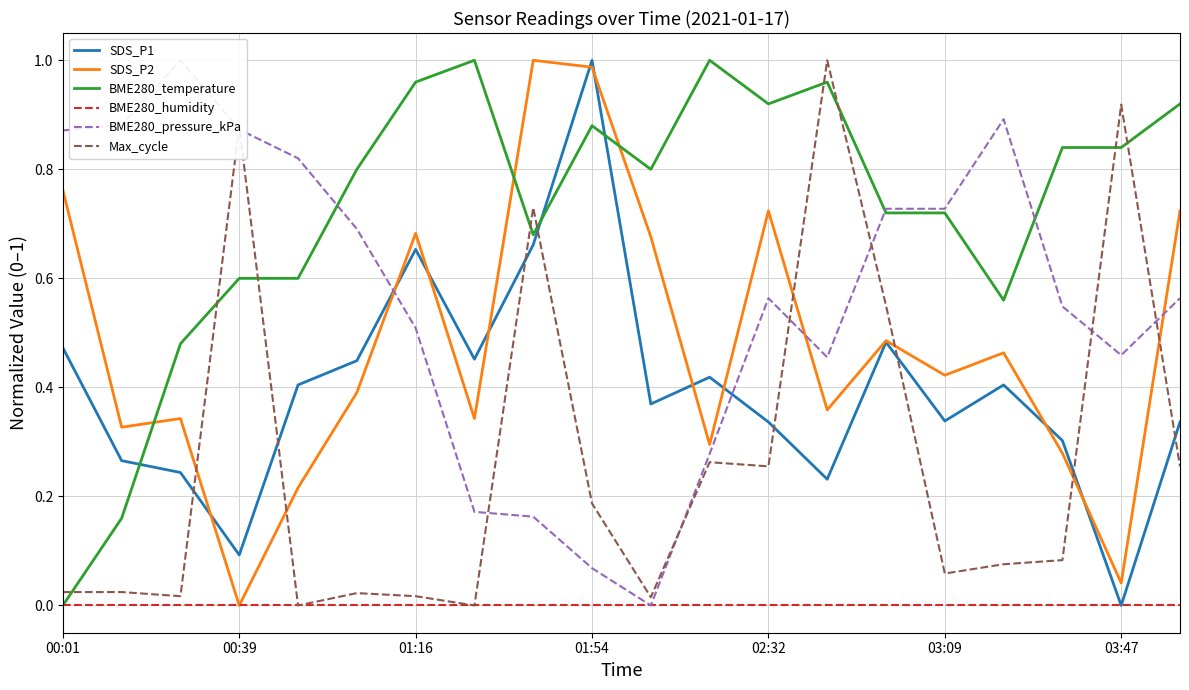

Is it true that SDS_P2 equals 0.4 at 01:16?

False